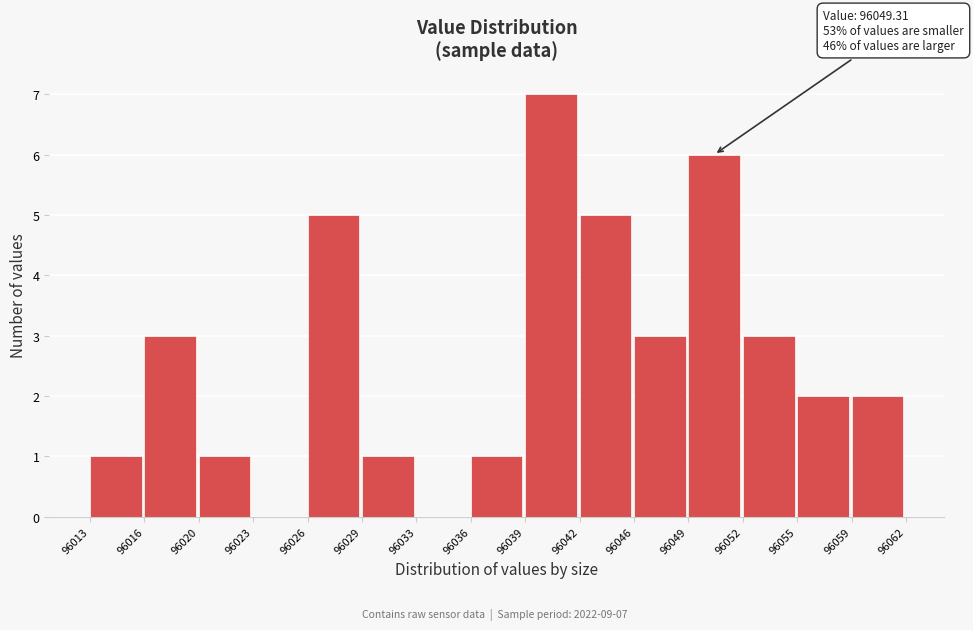

Over which range of the x-axis is the bar tallest?

96039 to 96042